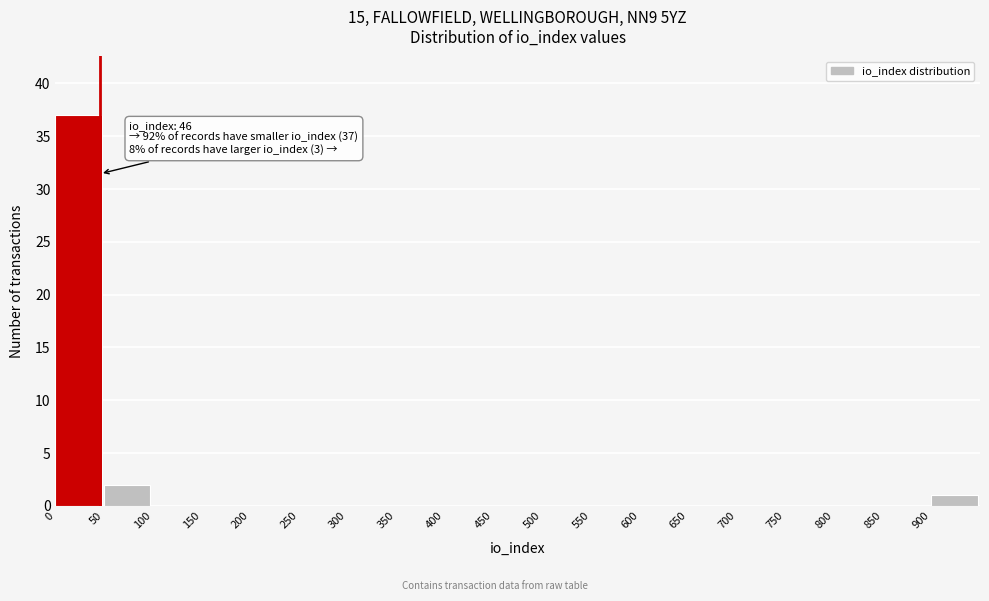

Over which range of the x-axis is the bar tallest?

0 to 50